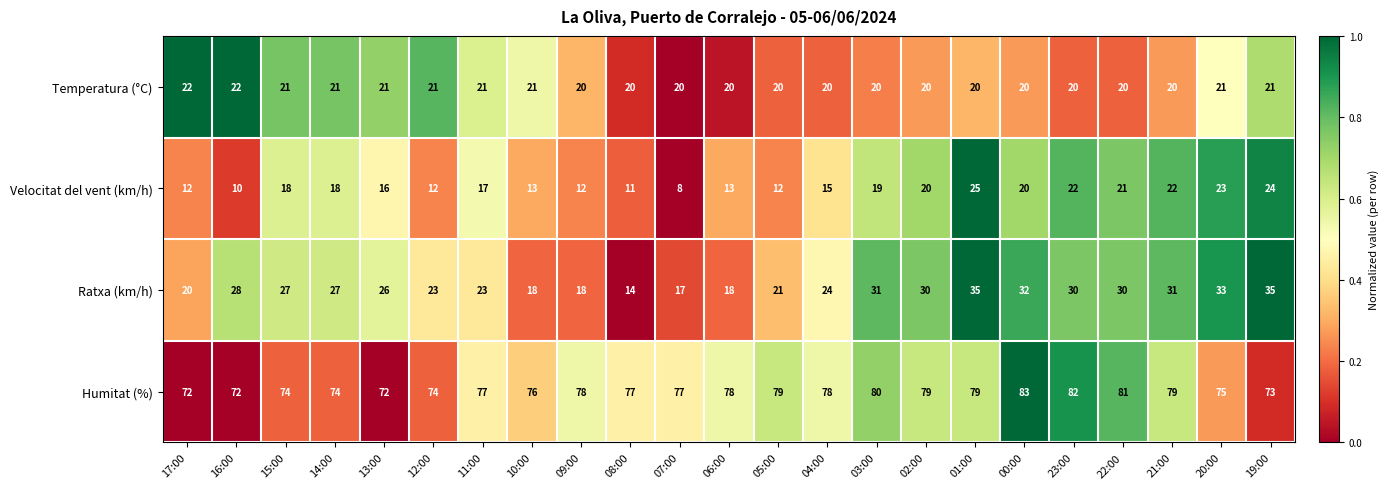

How many data points does each series have?

23